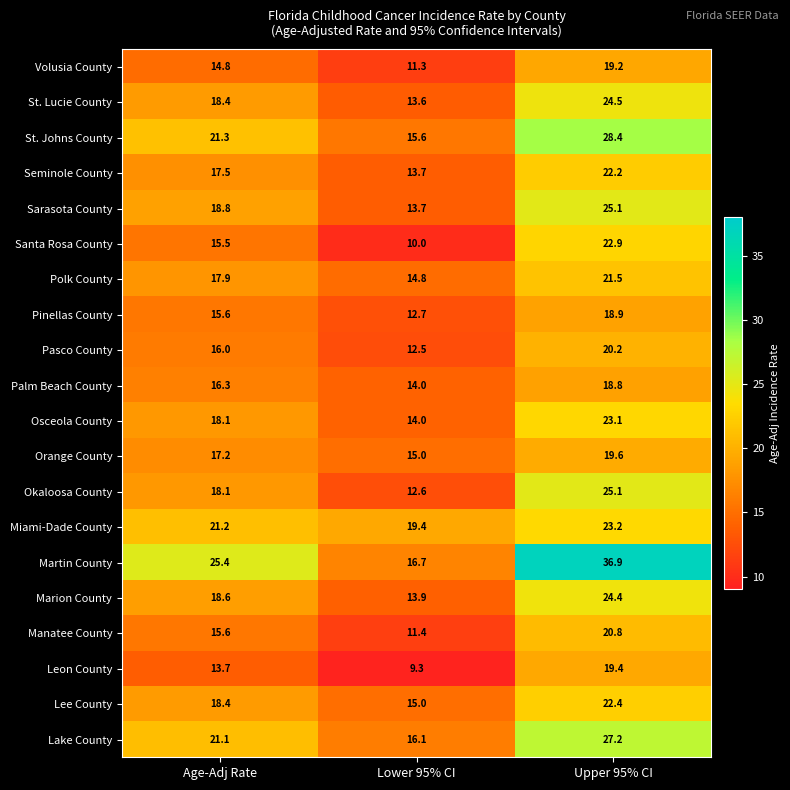

What is the sum of the Sarasota County values at Age-Adj Rate and Upper 95% CI?

43.9